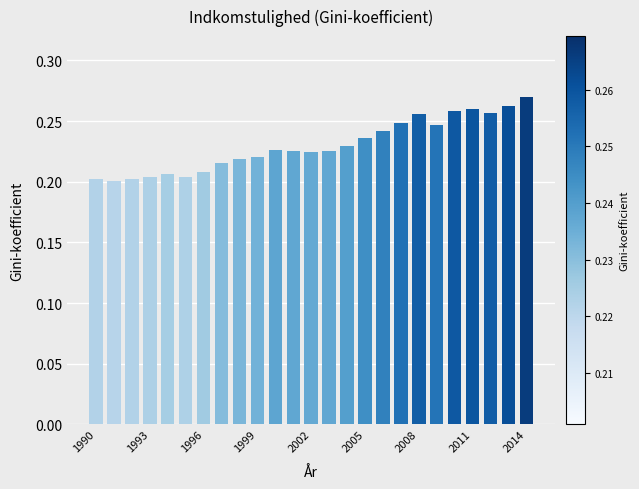

What is the sum of all values?

5.7